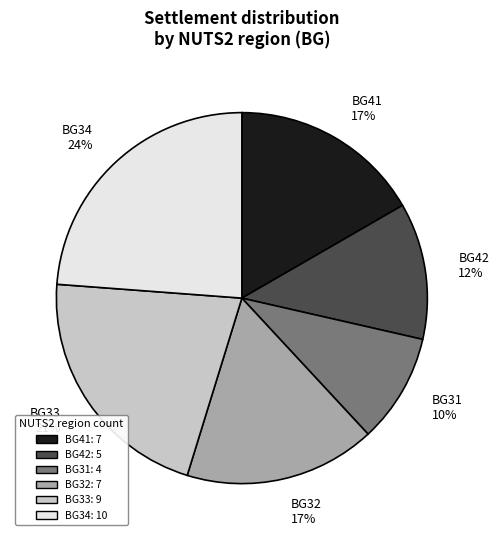

Do BG31 10% and BG33 21% together represent more than half of the pie?

No